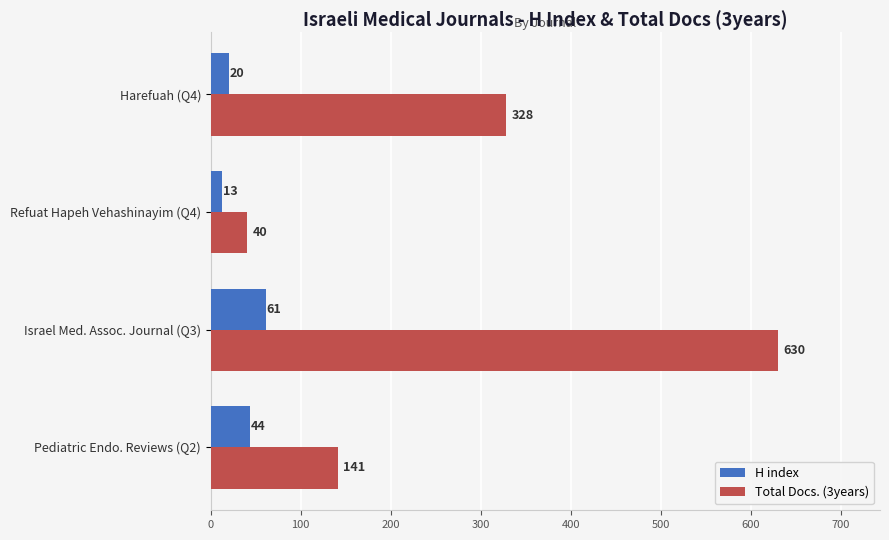

What is the maximum value shown in the chart?

630